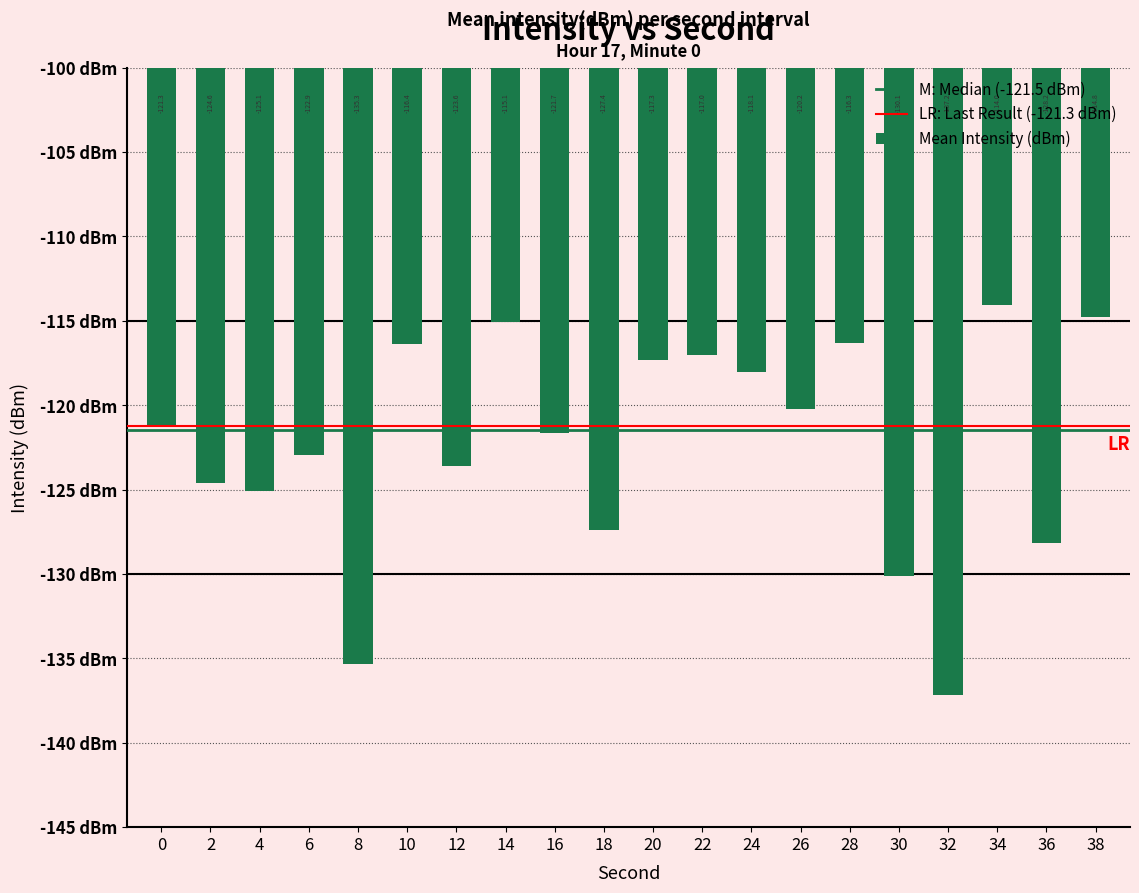

What value does the data have at 14?

-115.1